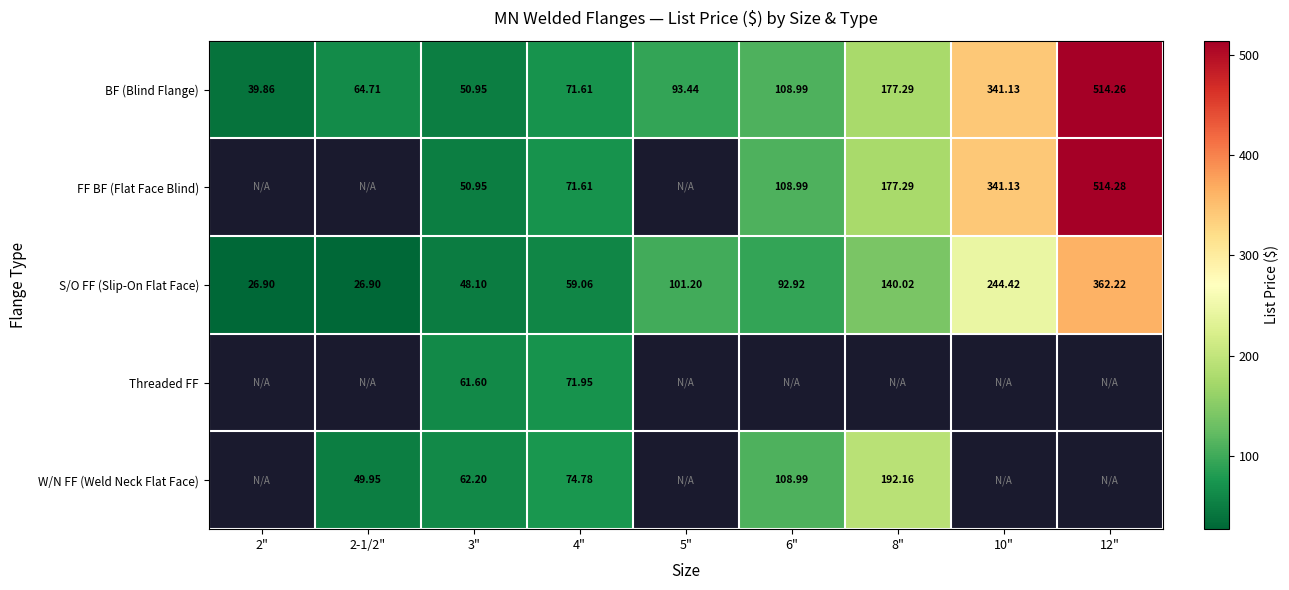

True or false: S/O FF (Slip-On Flat Face) has a value of 48.1 at 3".

True